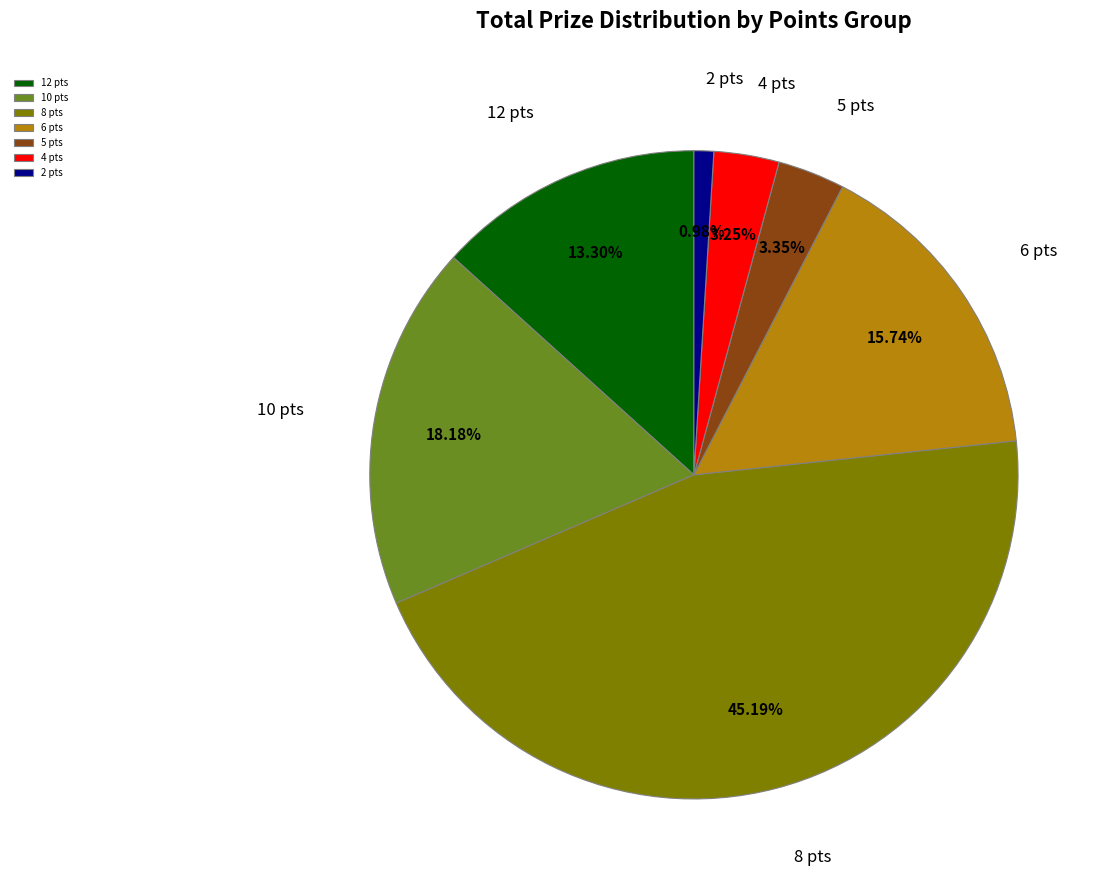

Does 10 pts account for over 50% of the chart?

No